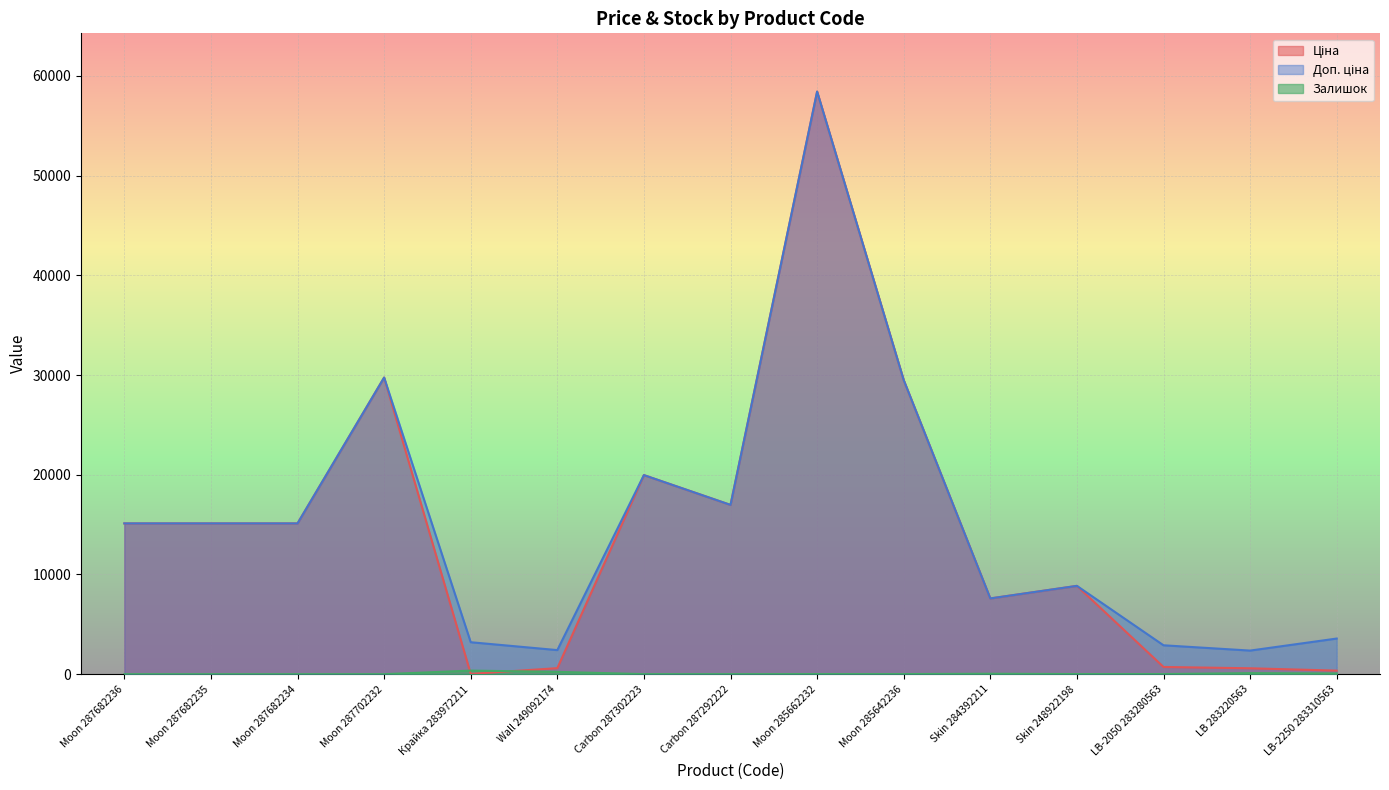

Reading left to right, what are all the values shown in this chart?

Ціна: 15120.0	15120.0	15120.0	29747.2	32.0	603.7	19964.2	16976.3	58426.5	29491.5	7596.5	8856.7	724.5	591.6	357.4
Доп. ціна: 15120.0	15120.0	15120.0	29747.2	3205.0	2414.8	19964.2	16976.3	58426.5	29491.5	7596.5	8856.7	2897.8	2366.5	3573.9
Залишок: 0.0	0.0	0.0	0.0	360.0	233.0	5.0	4.0	12.0	11.0	43.0	11.0	11.0	106.0	71.0